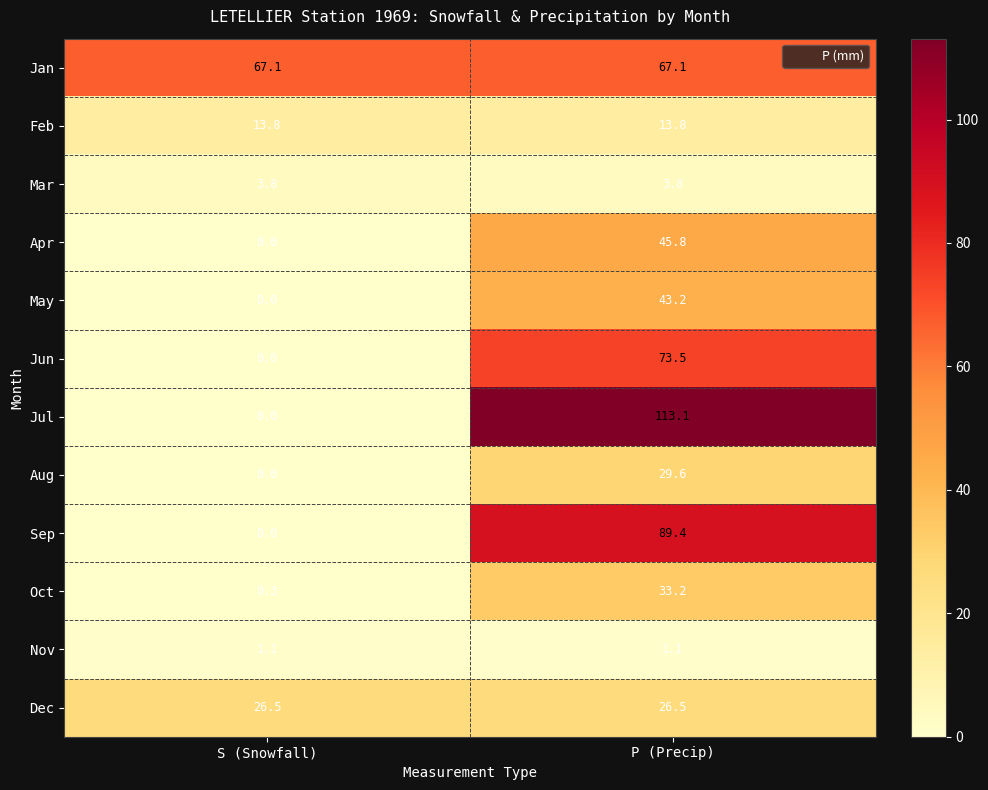

The value of Jan at S (Snowfall) is 67.1. True or false?

True